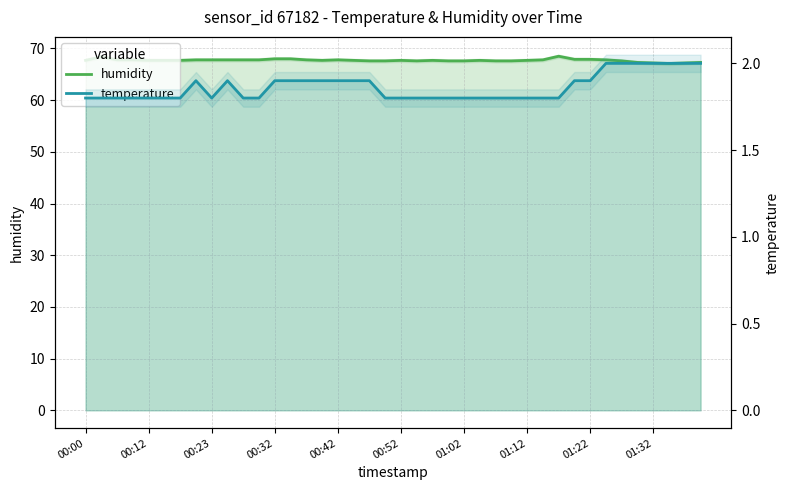

In temperature, how many points are higher than both neighbors (excluding endpoints)?

2